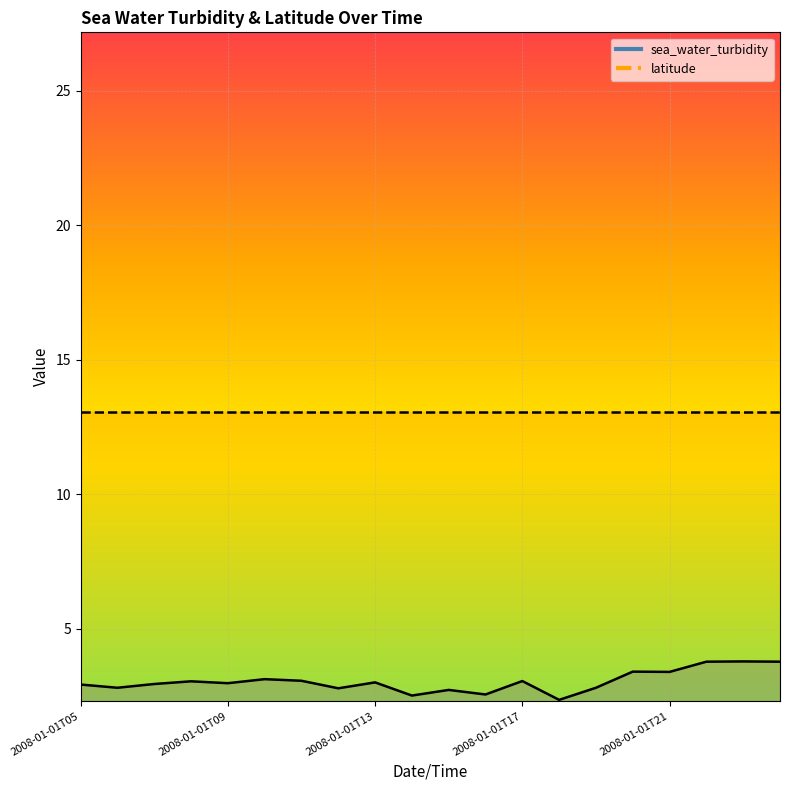

How many categories are shown in the chart?

20